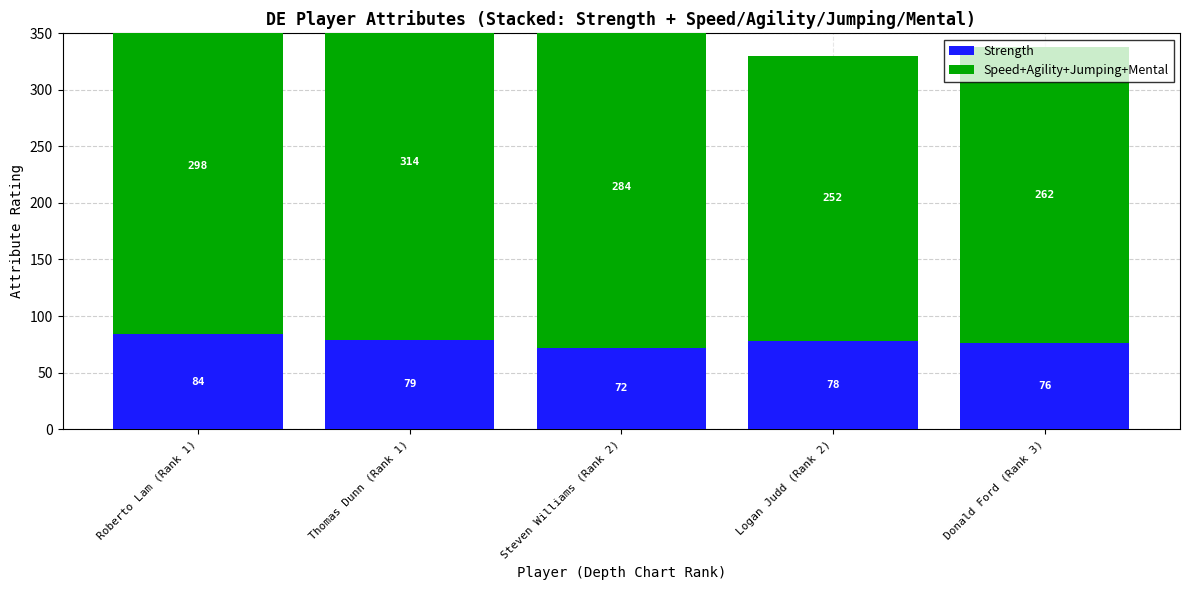

How many bars are there in total?

10